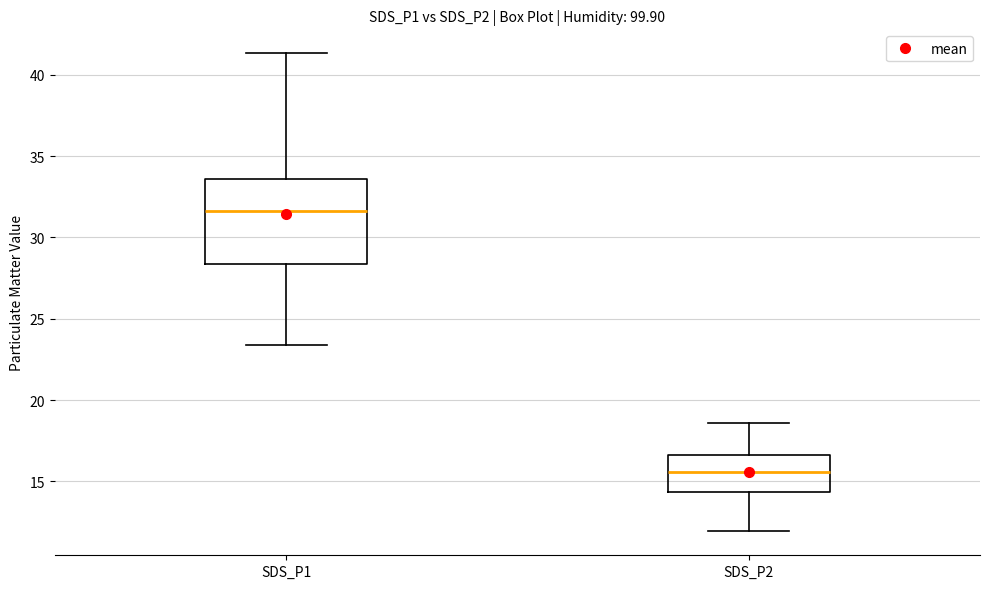

Where is the lower edge of the box for SDS_P1 on the y-axis? The values are not printed on the chart, so give them approximately, as read against the axis.

28.5